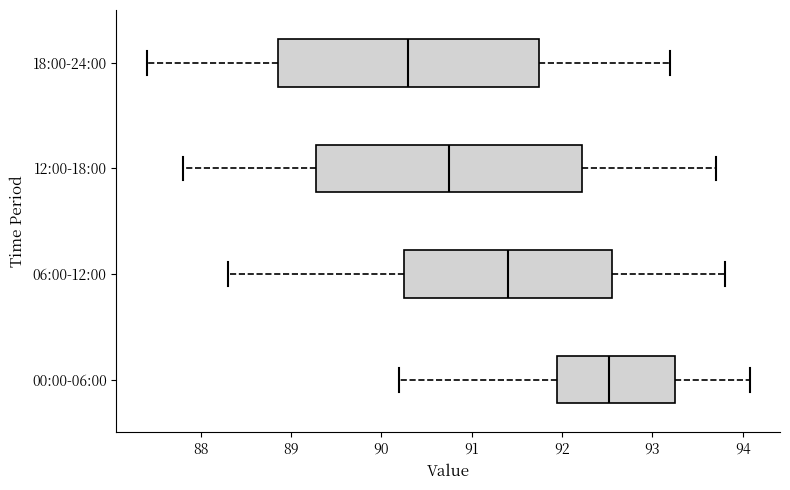

Reading bottom to top, transcribe this box plot: for each box, give where its median line is, the range the box spans, and where its two whiskers end, as read against the x-axis. The values are not printed on the chart, so give them approximately, as read against the axis.

00:00-06:00: median 92.5, box 92.0 to 93.3, whiskers 90.2 to 94.1
06:00-12:00: median 91.4, box 90.3 to 92.6, whiskers 88.3 to 93.8
12:00-18:00: median 90.8, box 89.3 to 92.2, whiskers 87.8 to 93.7
18:00-24:00: median 90.3, box 88.9 to 91.8, whiskers 87.4 to 93.2